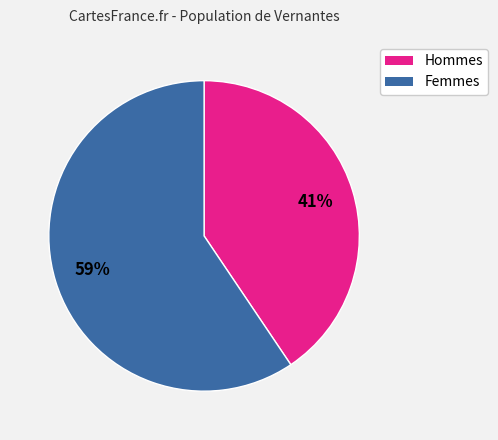

To the nearest percent, what is the average slice percentage?

50%